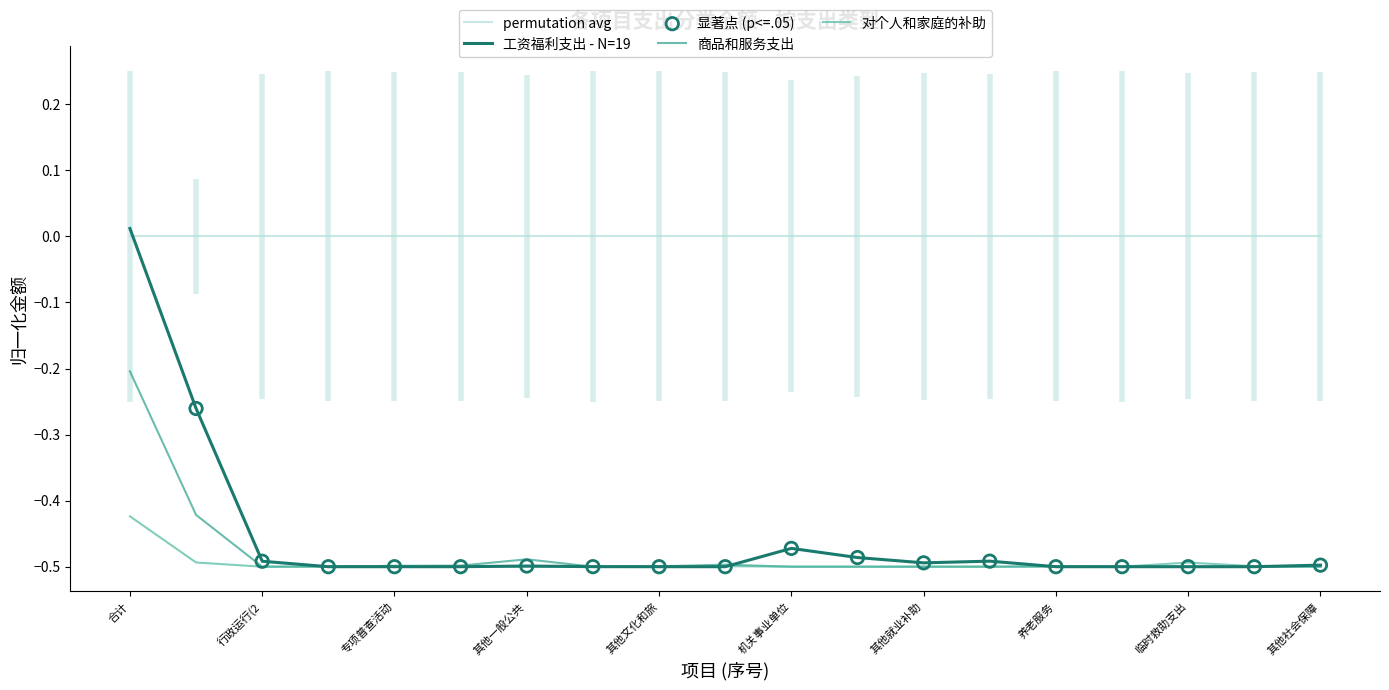

At how many categories does at least one series exceed 0?

1